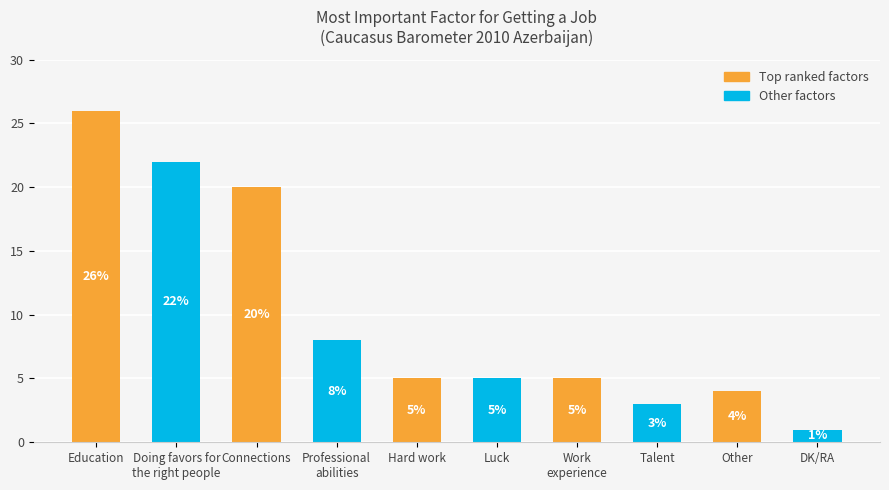

What is the ratio of the value at Work
experience to the value at Hard work?

1.0